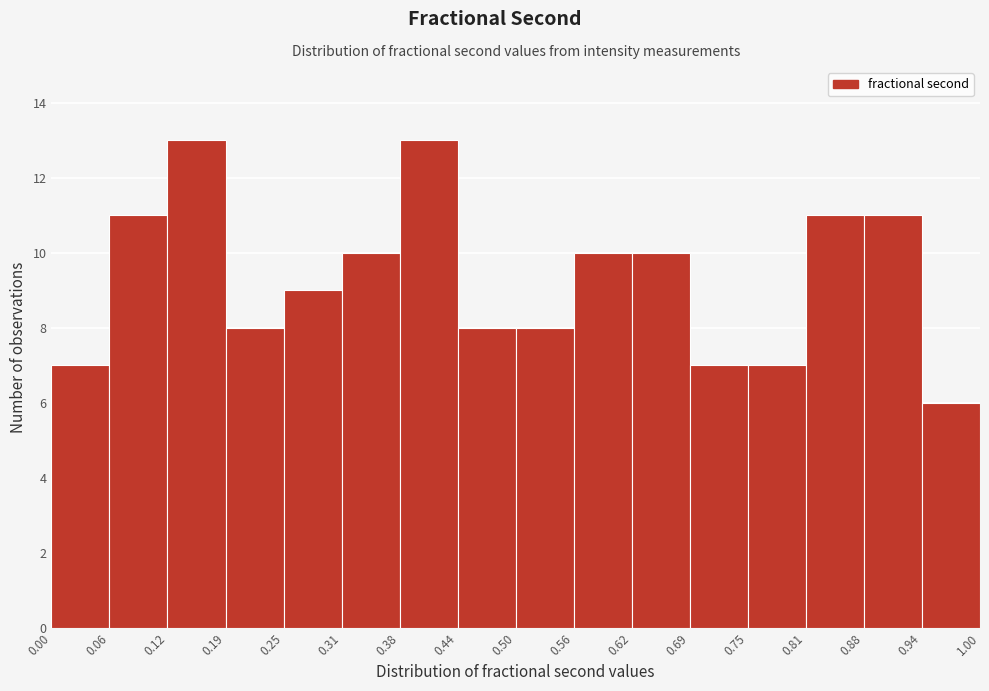

Reading left to right, transcribe this chart: for each bar, give the range it covers on the x-axis and its height. The values are not printed on the chart, so give them approximately, as read against the axis.

0.00 to 0.06: 7
0.06 to 0.12: 11
0.12 to 0.19: 13
0.19 to 0.25: 8
0.25 to 0.31: 9
0.31 to 0.38: 10
0.38 to 0.44: 13
0.44 to 0.50: 8
0.50 to 0.56: 8
0.56 to 0.62: 10
0.62 to 0.69: 10
0.69 to 0.75: 7
0.75 to 0.81: 7
0.81 to 0.88: 11
0.88 to 0.94: 11
0.94 to 1.00: 6